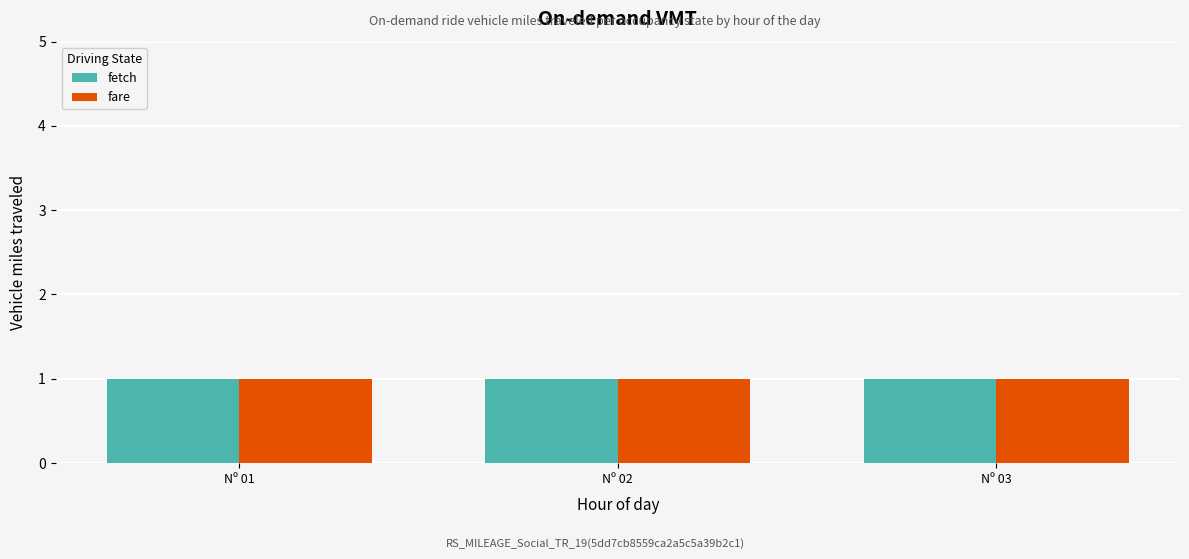

What is the value of the fetch bar at the 6th from the left?

1